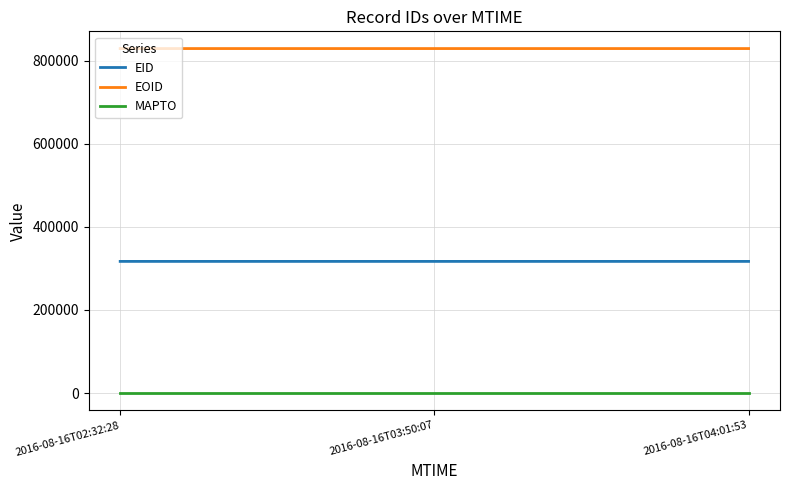

Is it true that EID equals 316835 at 2016-08-16T02:32:28?

True